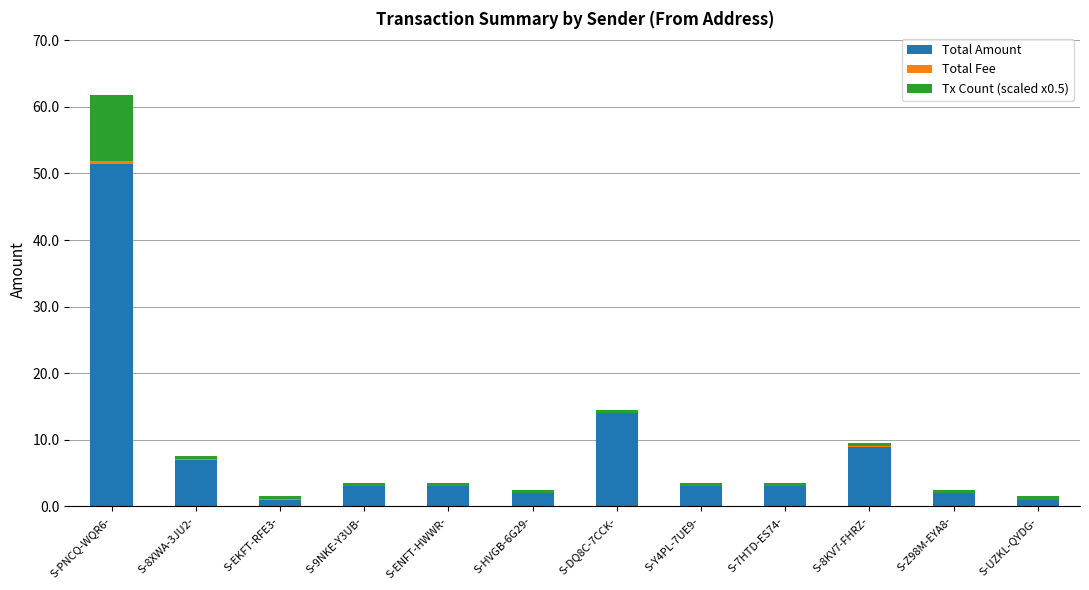

What is the sum of all Total Amount values?

99.4